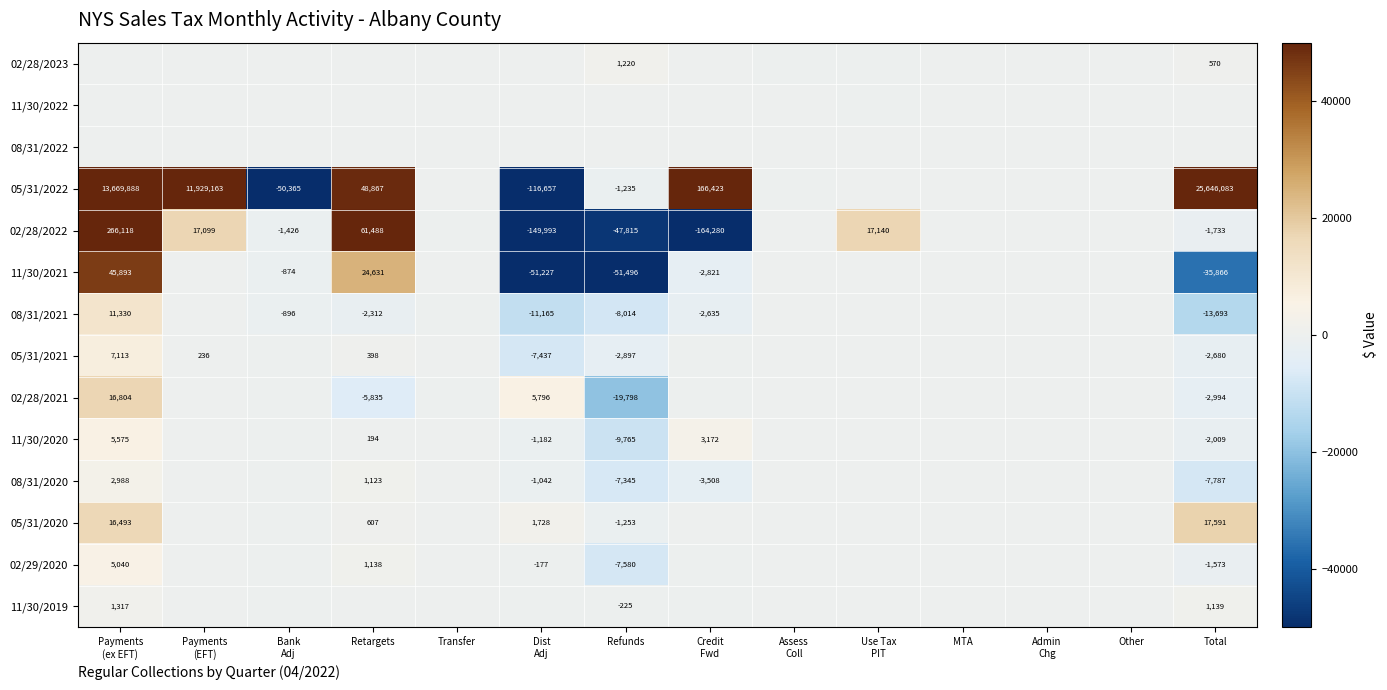

Where does the 11/30/2021 series first go above 0?

Payments (ex EFT)